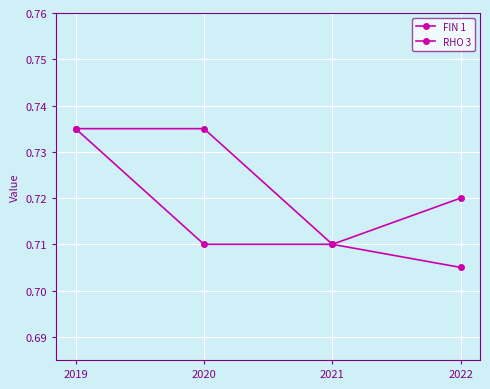

Rank the series by their average value, from lowest to highest.

RHO 3, FIN 1